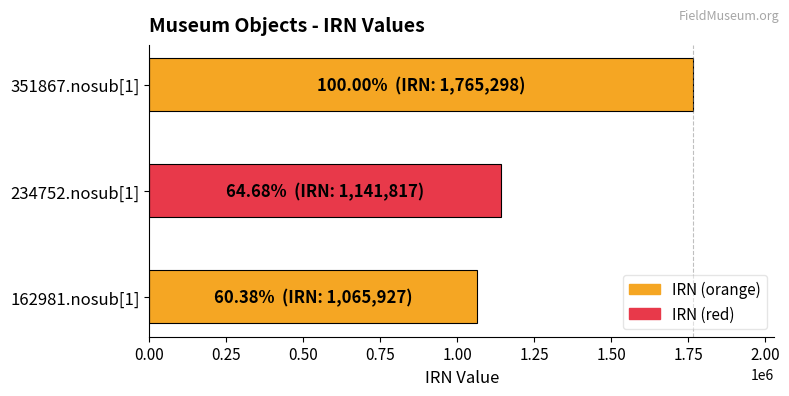

How many values are between 1065927 and 1765298?

3